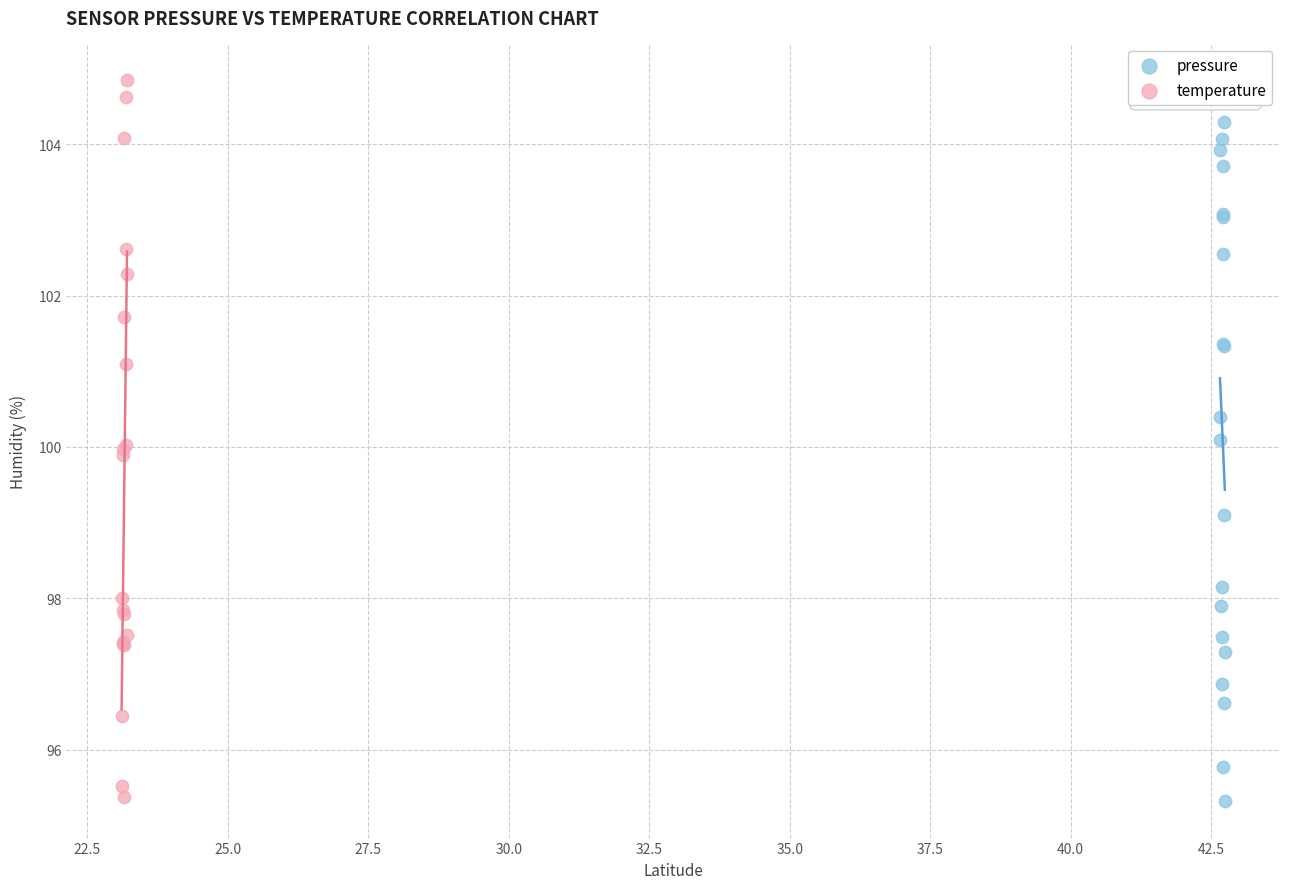

Which series contains the highest Y value?

temperature